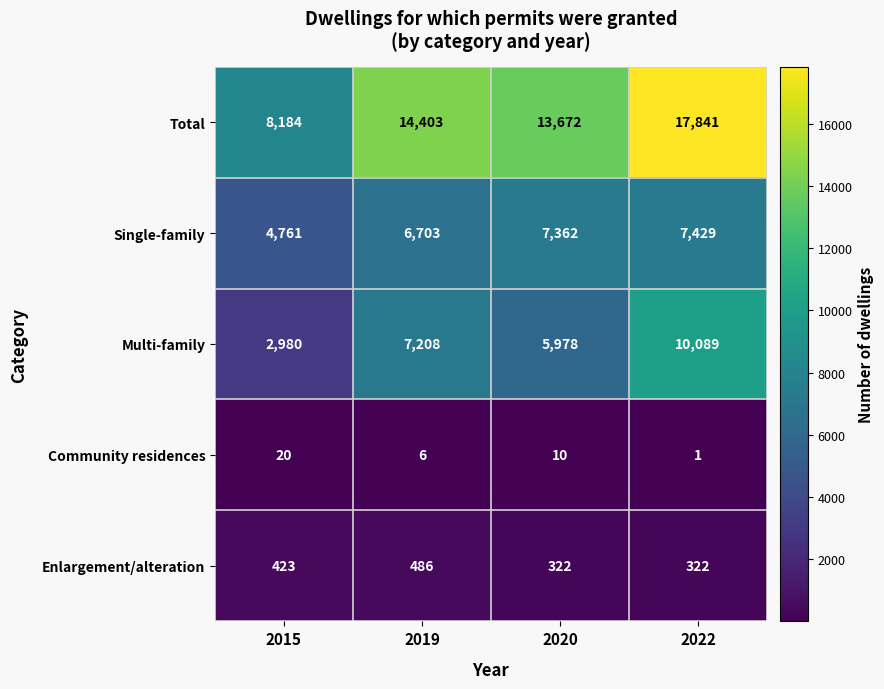

Rank the series at 2015 from highest to lowest value.

Total, Single-family, Multi-family, Enlargement/alteration, Community residences